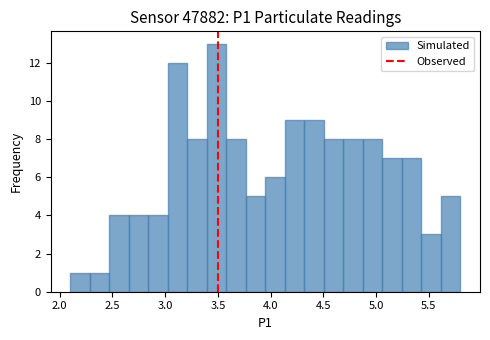

Around what value on the x-axis is the tallest bar? Give the approximate position of its centre, as read against the axis.

3.50